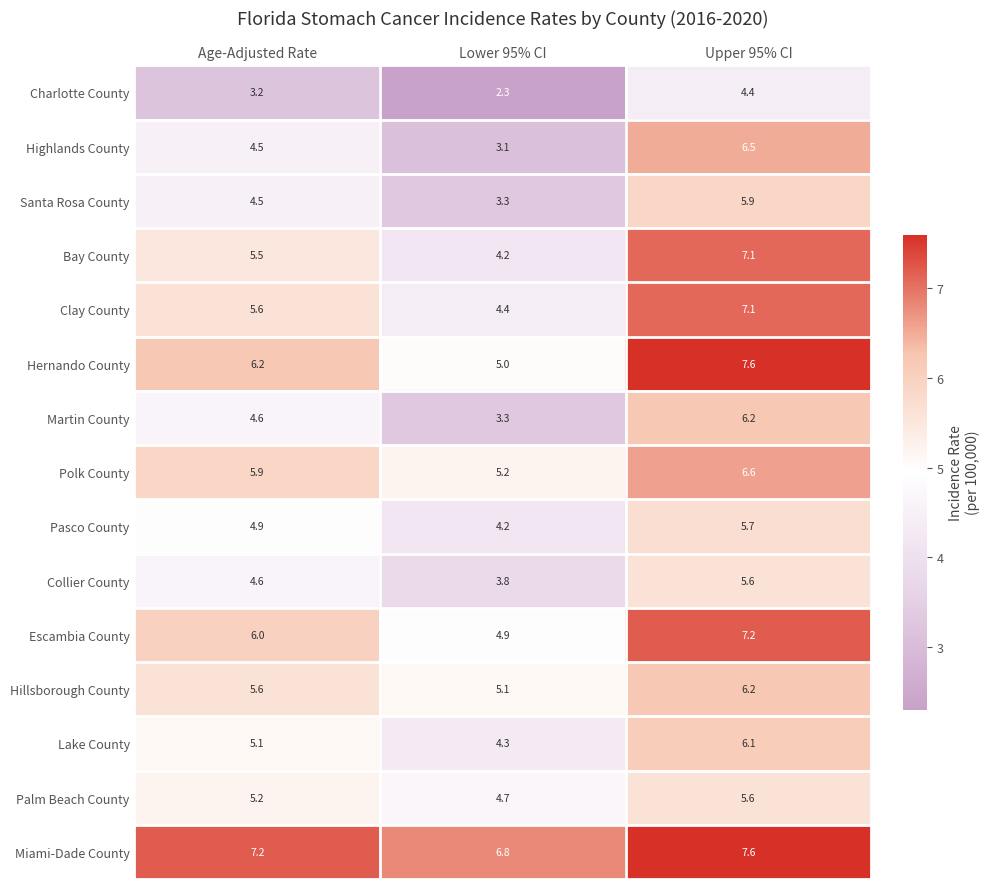

What is the sum of the Clay County values at Age-Adjusted Rate and Upper 95% CI?

12.7